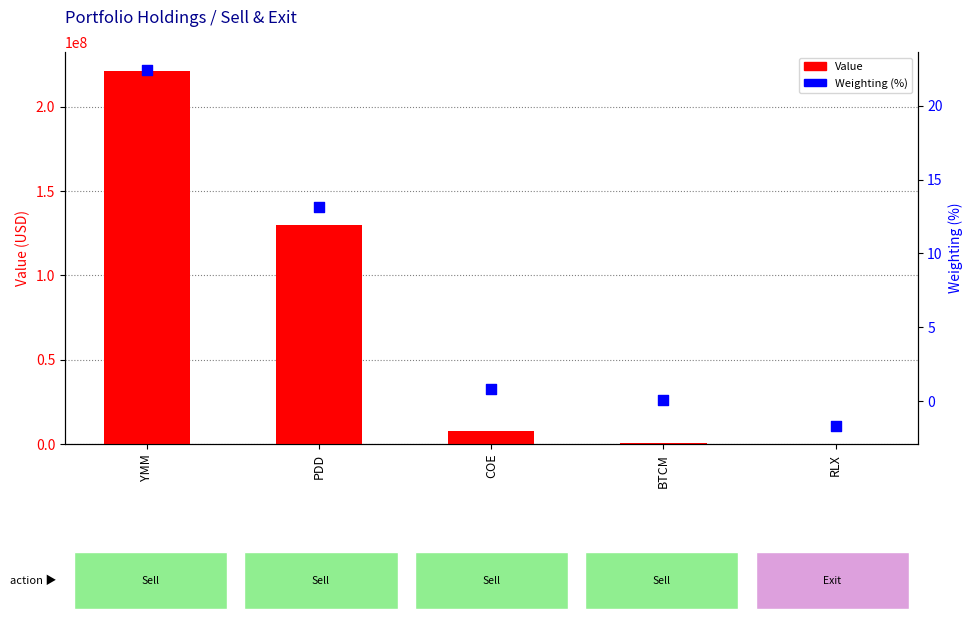

Which series has the widest spread of Y values?

Value